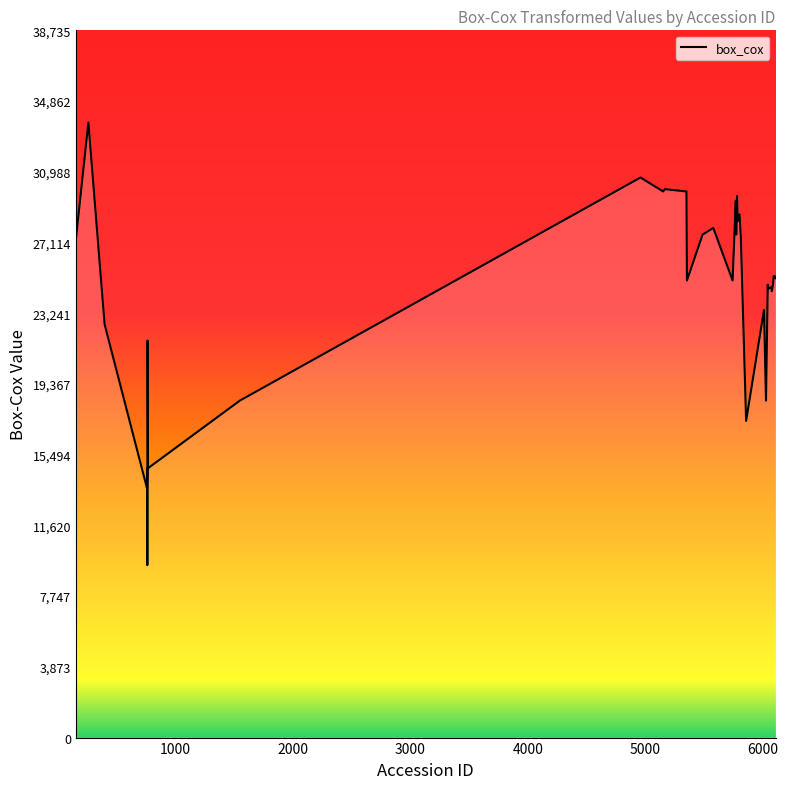

What is the difference between the maximum and minimum values?

24239.7